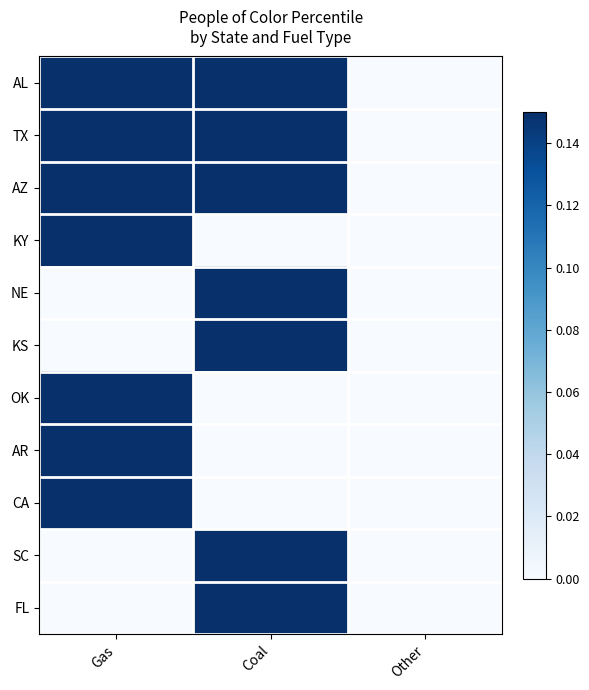

Reading left to right, transcribe all the data shown in this chart.

AL: Gas=0.6	Coal=0.7	Other=0.0
TX: Gas=1.0	Coal=0.7	Other=0.0
AZ: Gas=0.9	Coal=0.5	Other=0.0
KY: Gas=0.2	Coal=0.0	Other=0.0
NE: Gas=0.0	Coal=0.6	Other=0.0
KS: Gas=0.0	Coal=0.7	Other=0.0
OK: Gas=0.6	Coal=0.0	Other=0.0
AR: Gas=0.6	Coal=0.0	Other=0.0
CA: Gas=0.9	Coal=0.0	Other=0.0
SC: Gas=0.0	Coal=0.8	Other=0.0
FL: Gas=0.0	Coal=0.8	Other=0.0